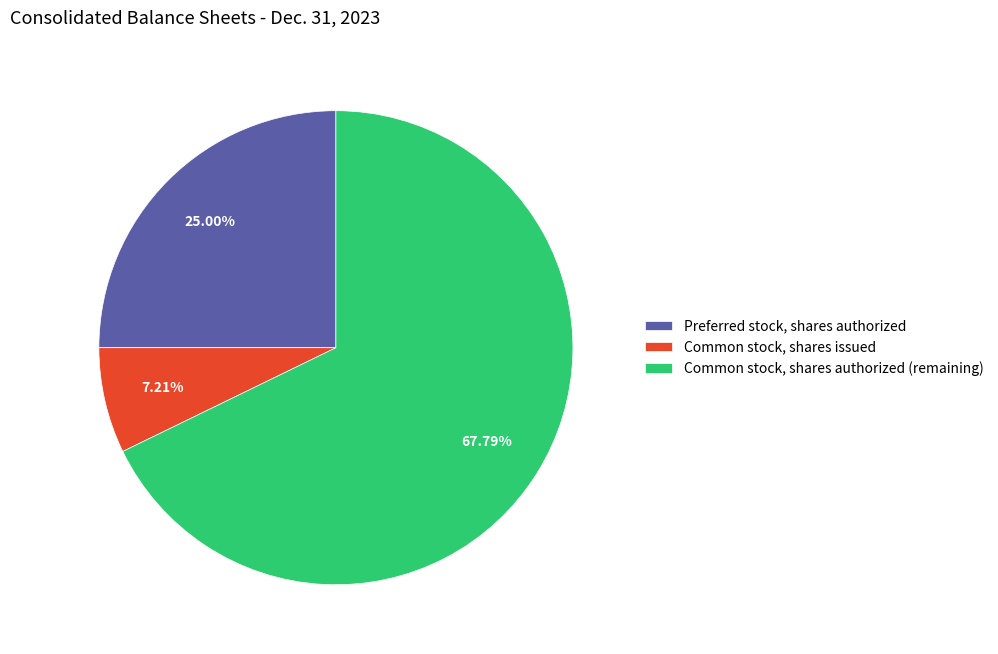

How many segments does this pie chart have?

3